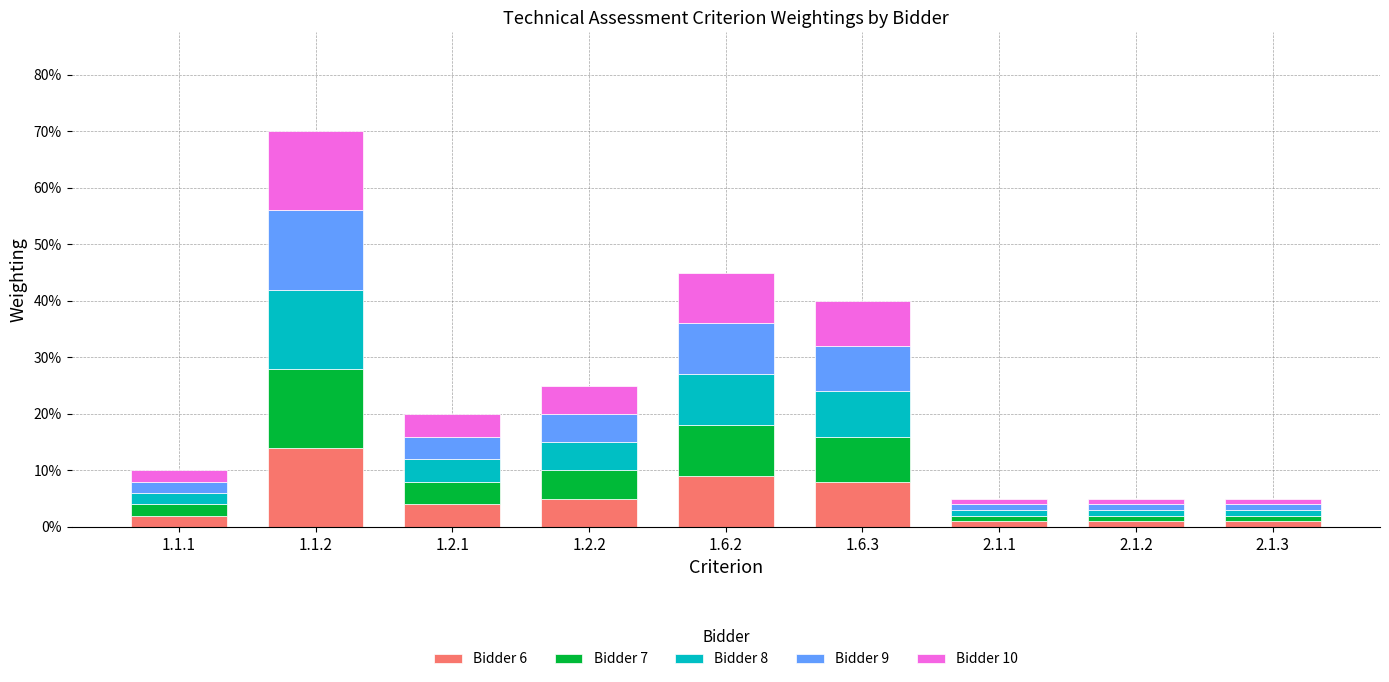

Are the bars horizontal?

No